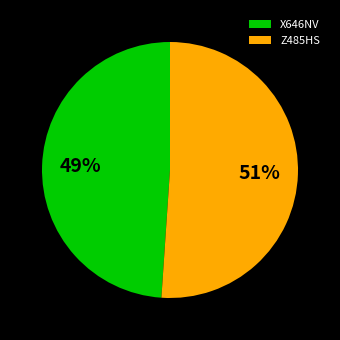

How many slices are in this pie chart?

2